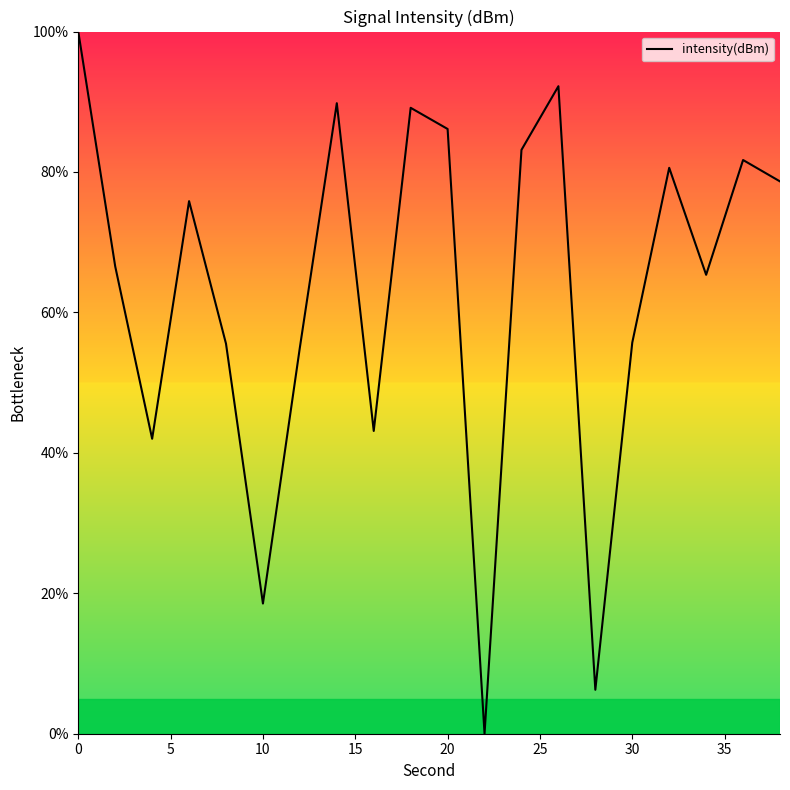

What is the greatest value displayed?

100.0